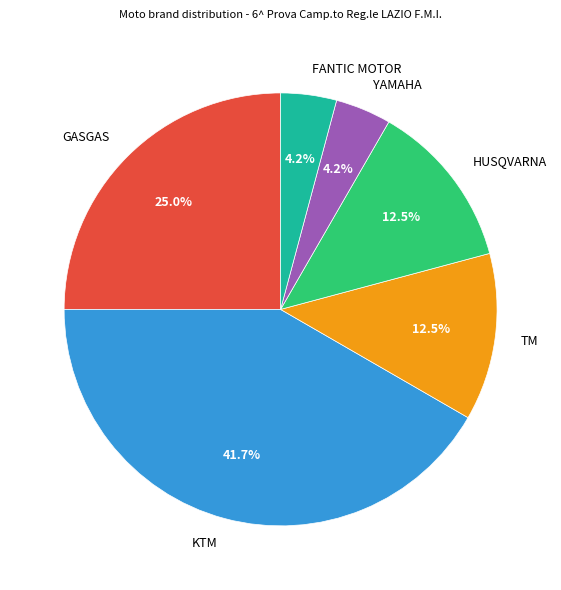

The YAMAHA slice represents 13% of the pie. True or false?

False